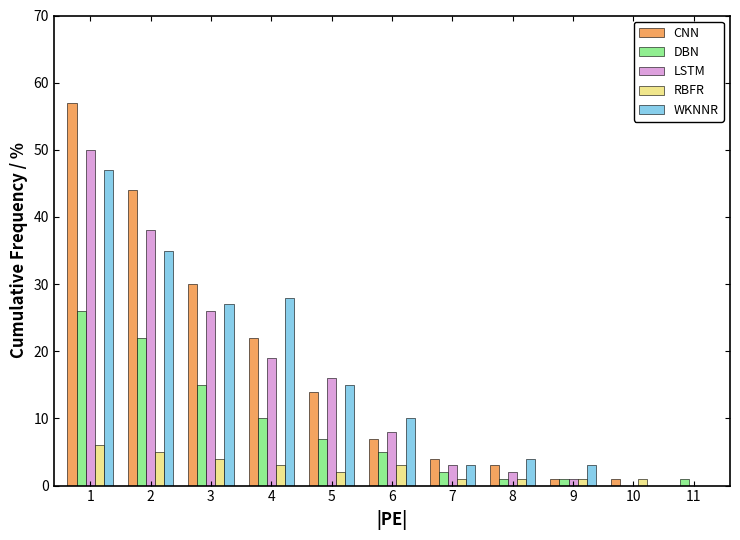

What is the greatest value displayed?

57